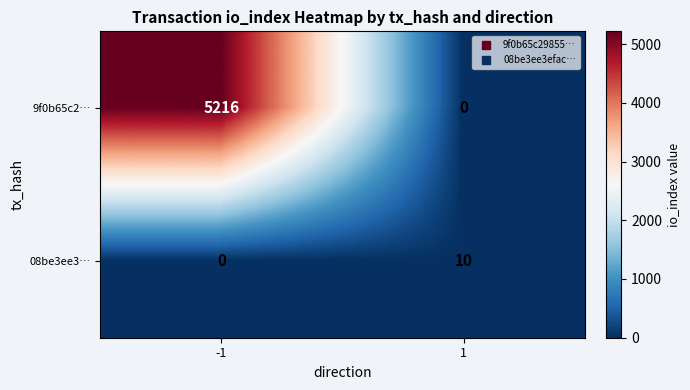

Which series has the largest total across all categories?

9f0b65c2…